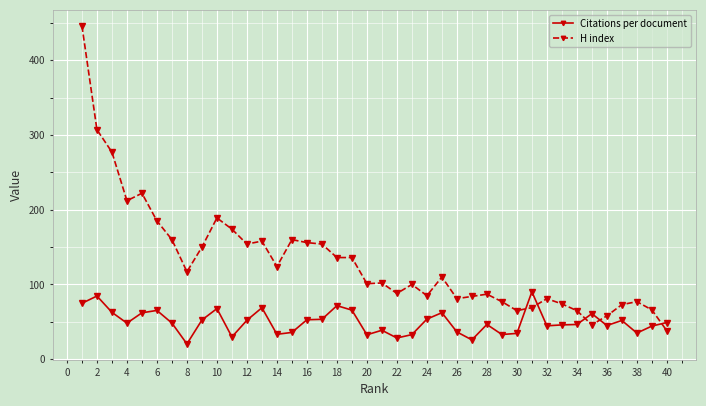

What is the difference between the second highest and minimum values in the H index series?

269.0